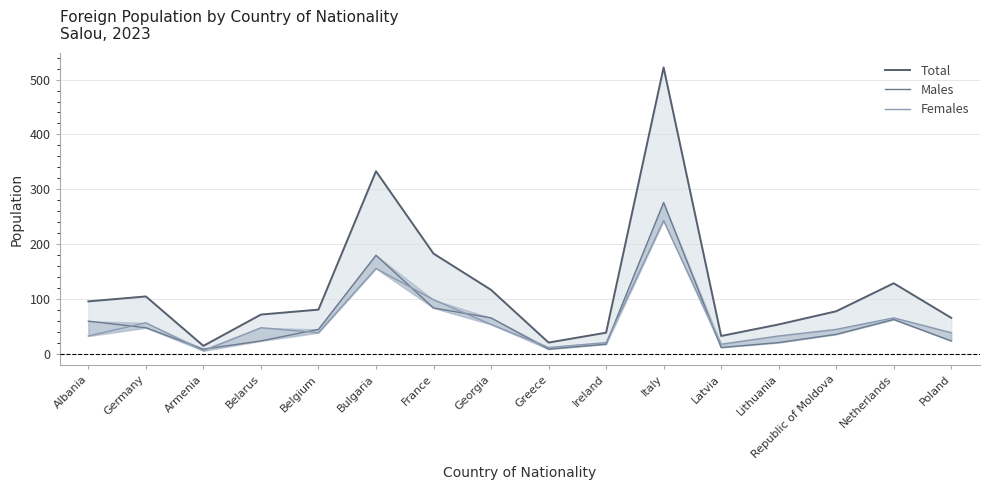

At which category does Males reach its first local valley?

Armenia